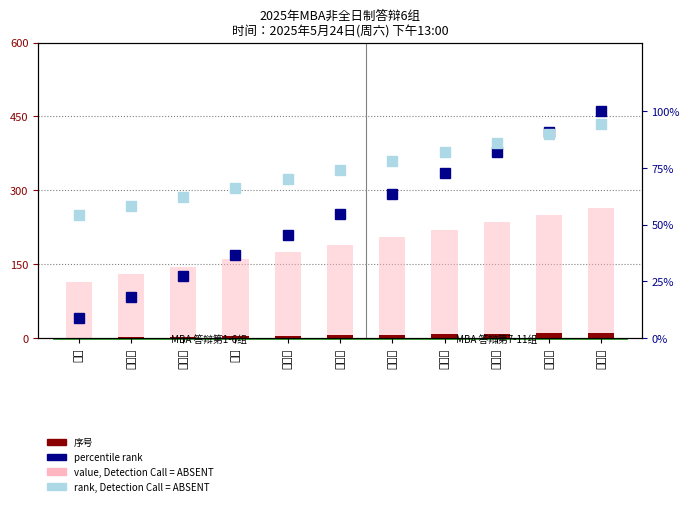

What position from the right is 陈红征?

7